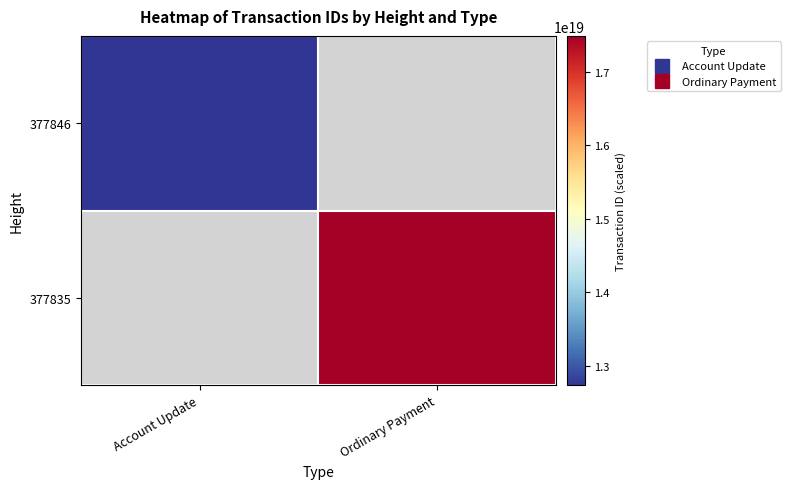

Is it true that 377835 equals 17485947726998757376.0 at Ordinary Payment?

True